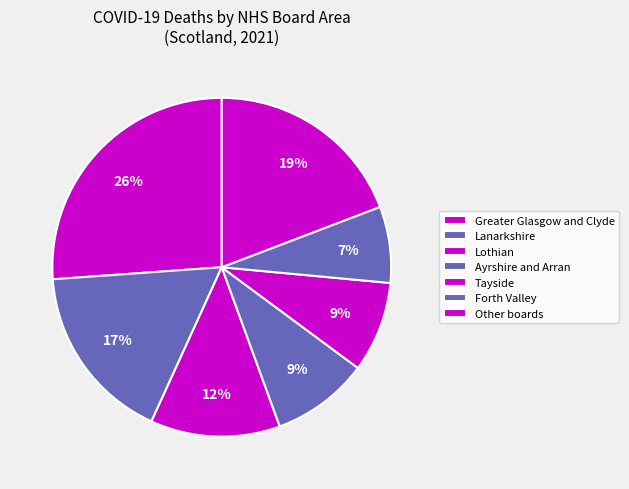

Count the number of slices in the pie.

7